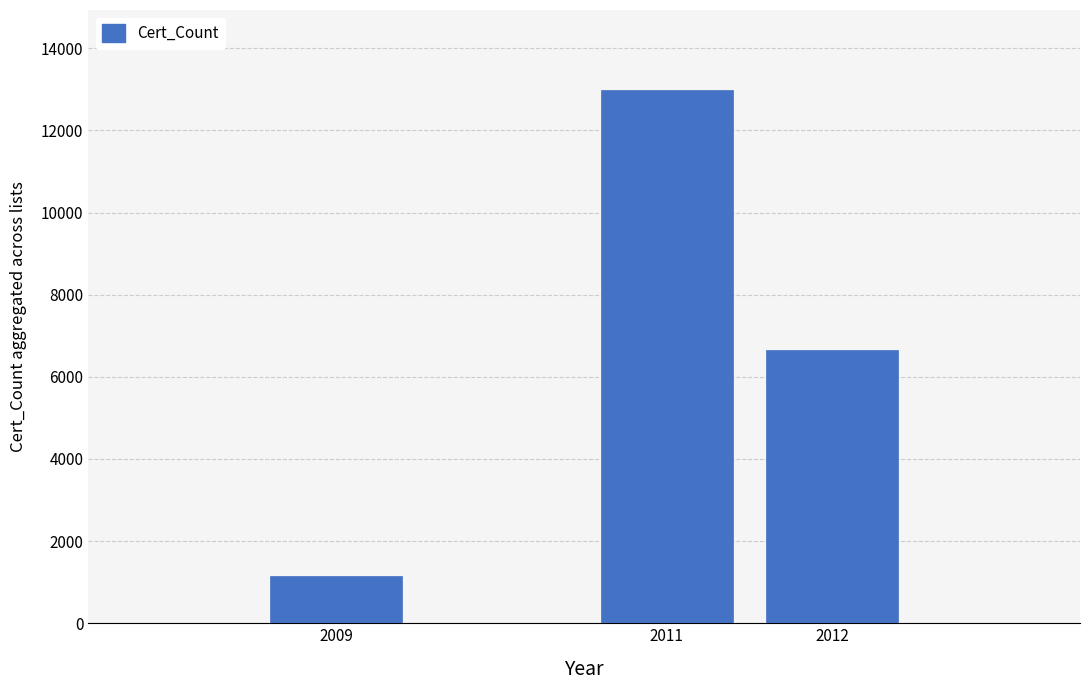

Reading left to right, transcribe all the data shown in this chart.

2009=1150	2011=12984	2012=6653